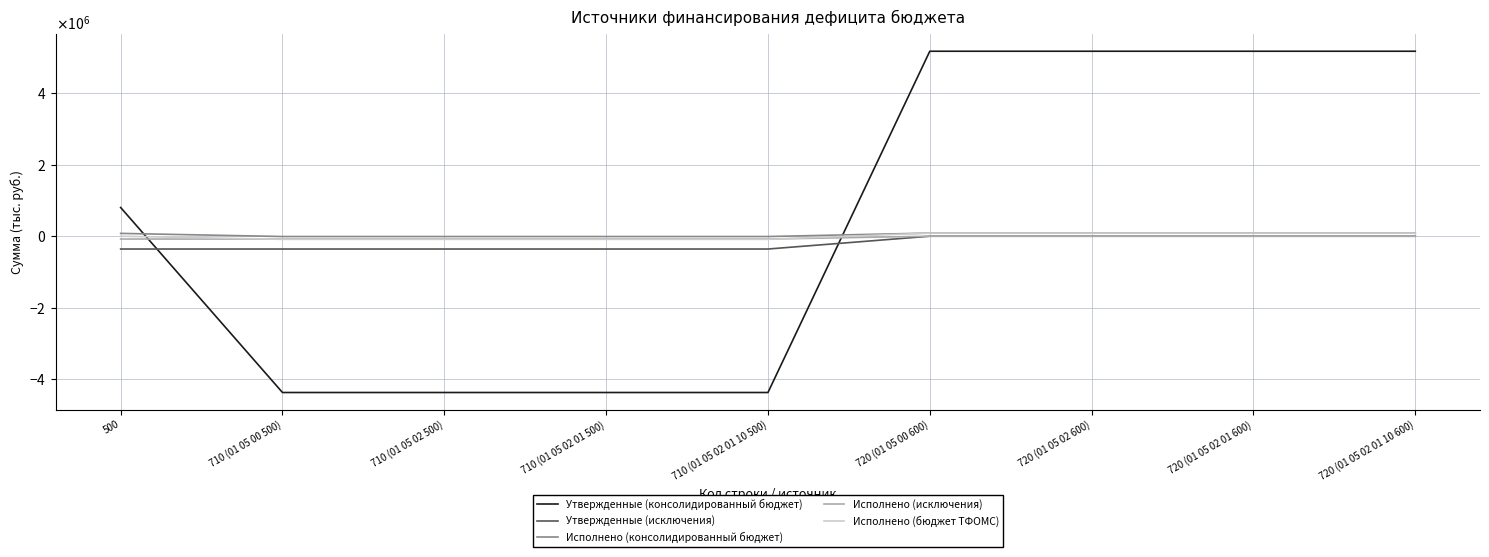

Which series has the widest spread of values?

Утвержденные (консолидированный бюджет)